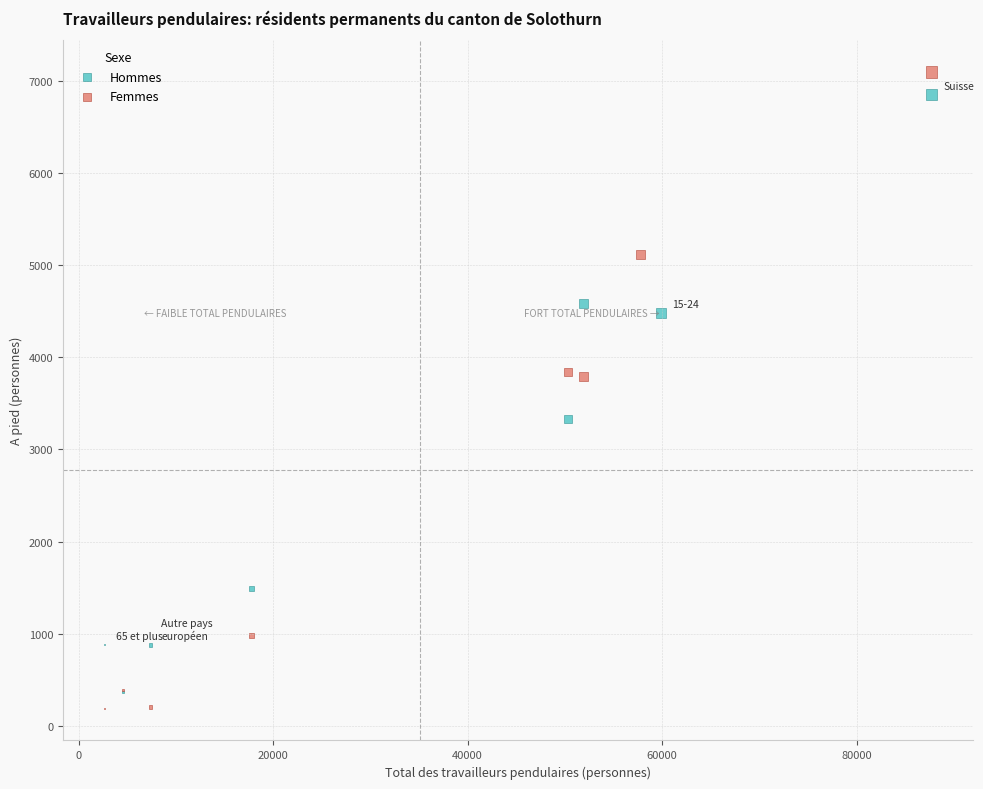

Which series reaches the maximum Y coordinate?

Femmes